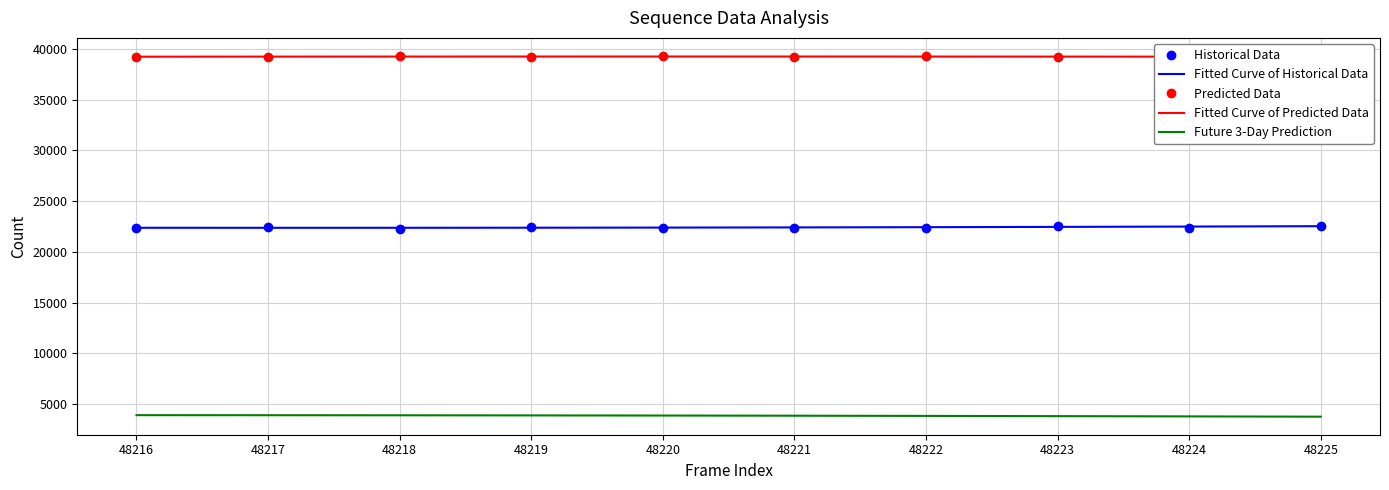

What is the minimum value shown in the chart?

3771.9